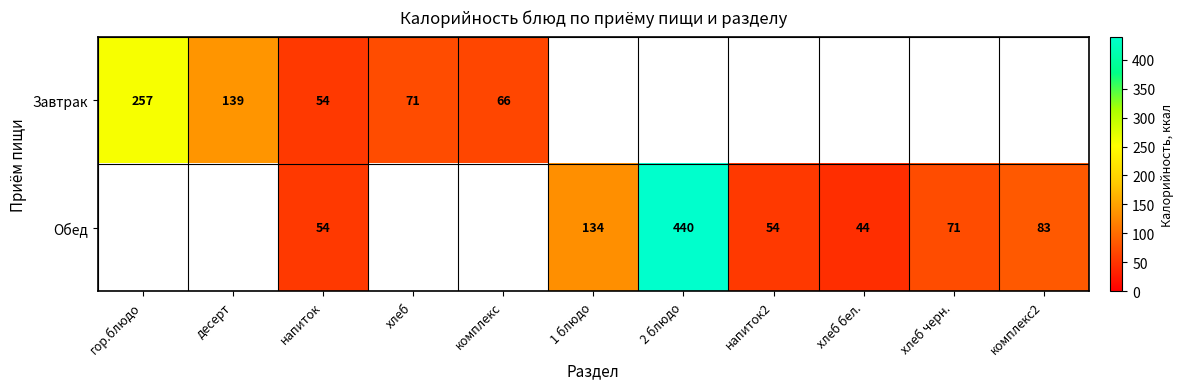

The Обед series shows 54 at напиток2. True or false?

True